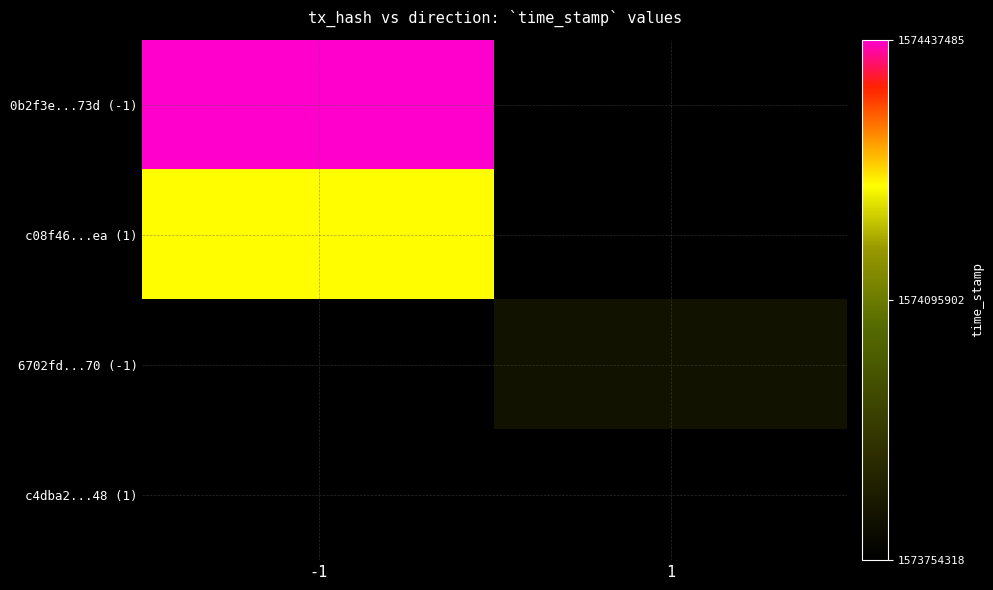

What is the maximum value shown in the chart?

1574437485.0